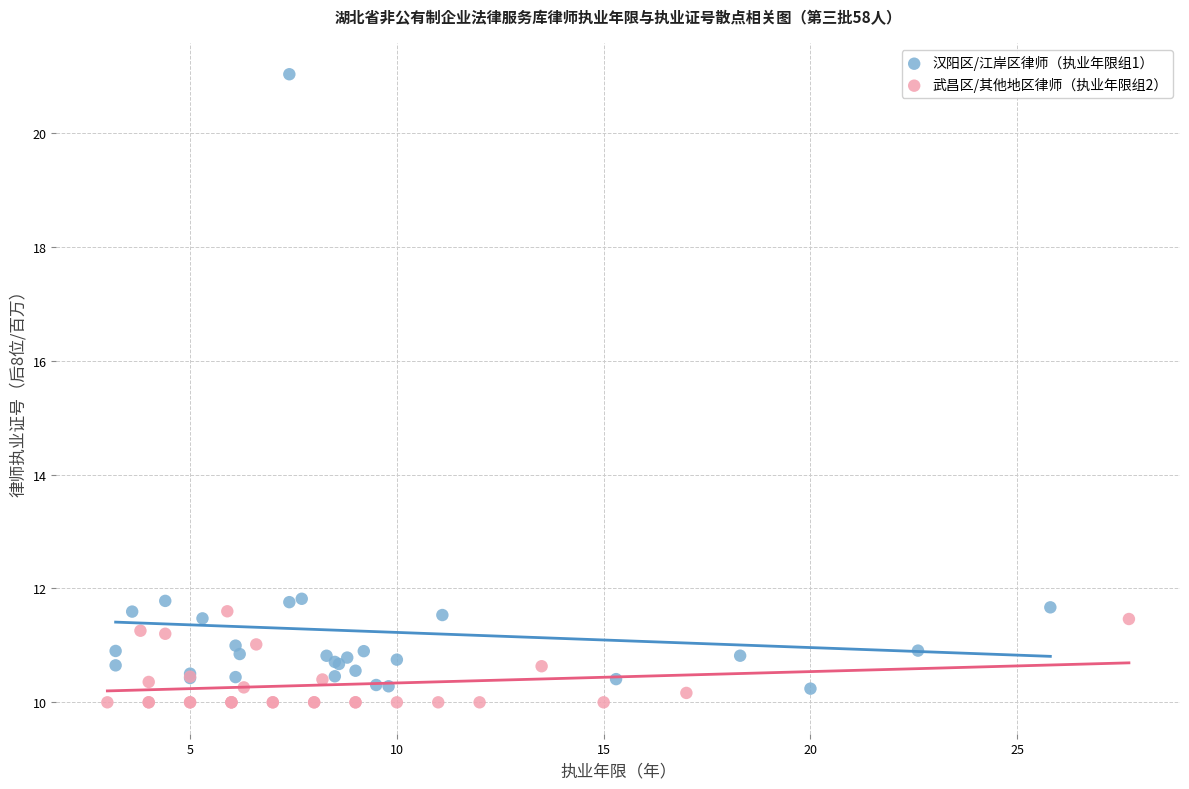

Which series has the widest spread of Y values?

汉阳区/江岸区律师（执业年限组1）